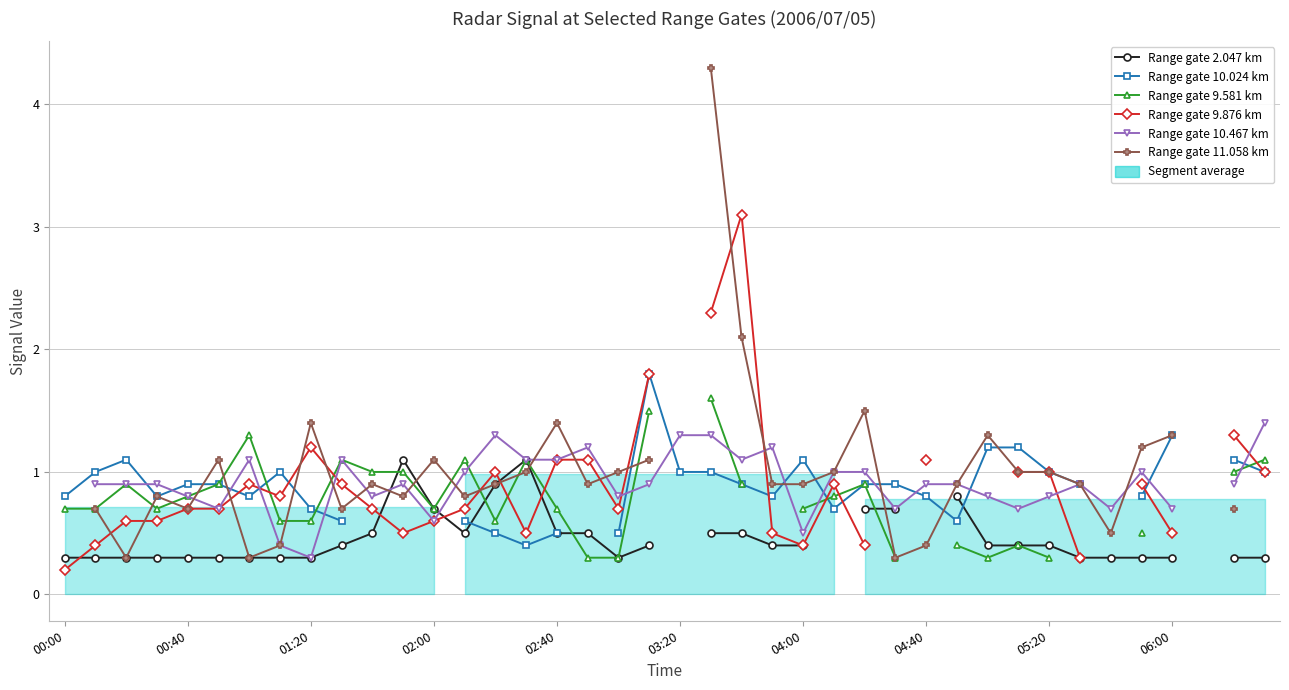

Does the chart display data point markers on the line(s)?

Yes